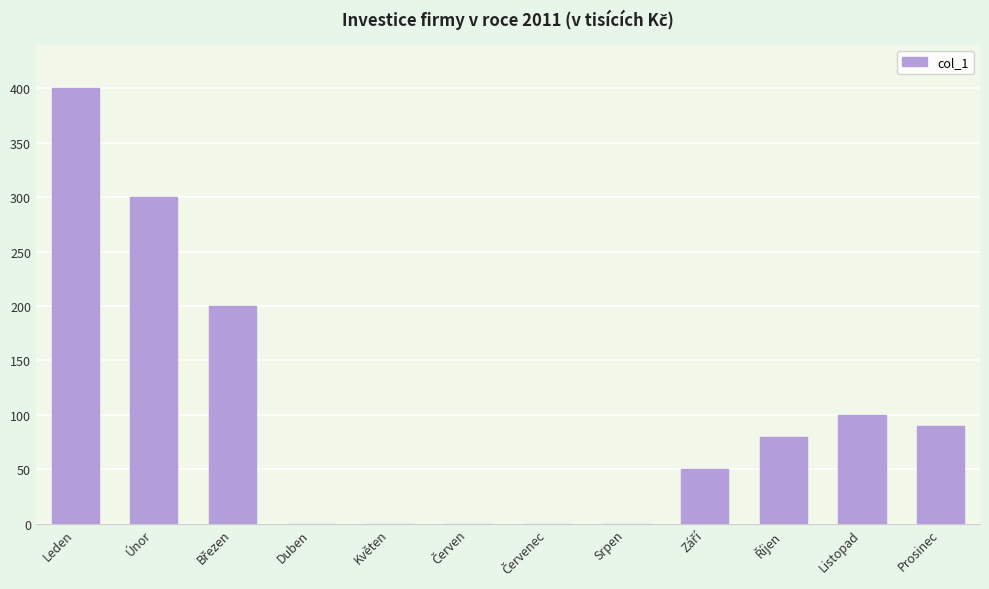

At which label does the data first exceed 80?

Leden